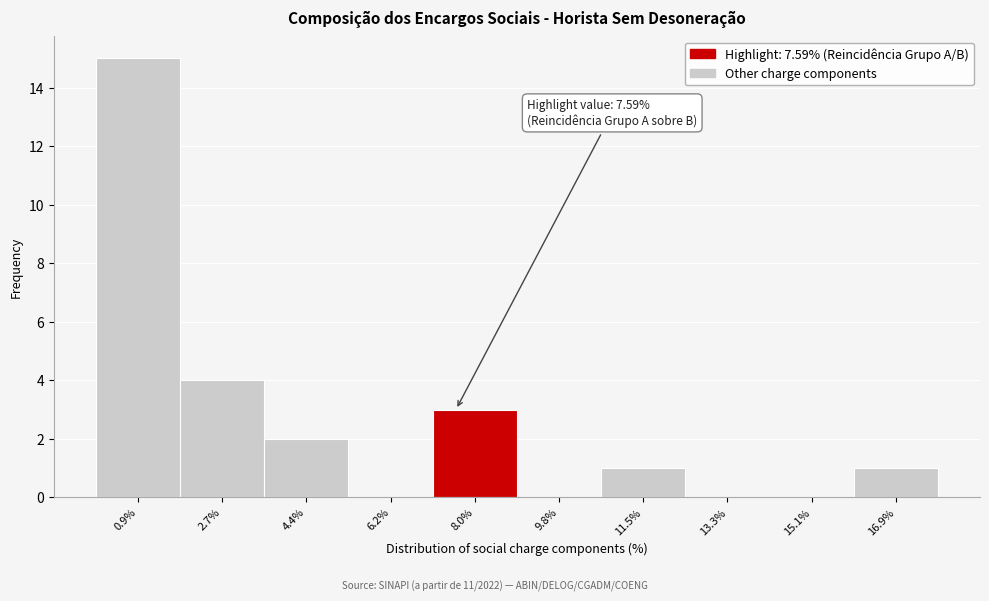

Over which range of the x-axis is the bar tallest?

0.0 to 1.8